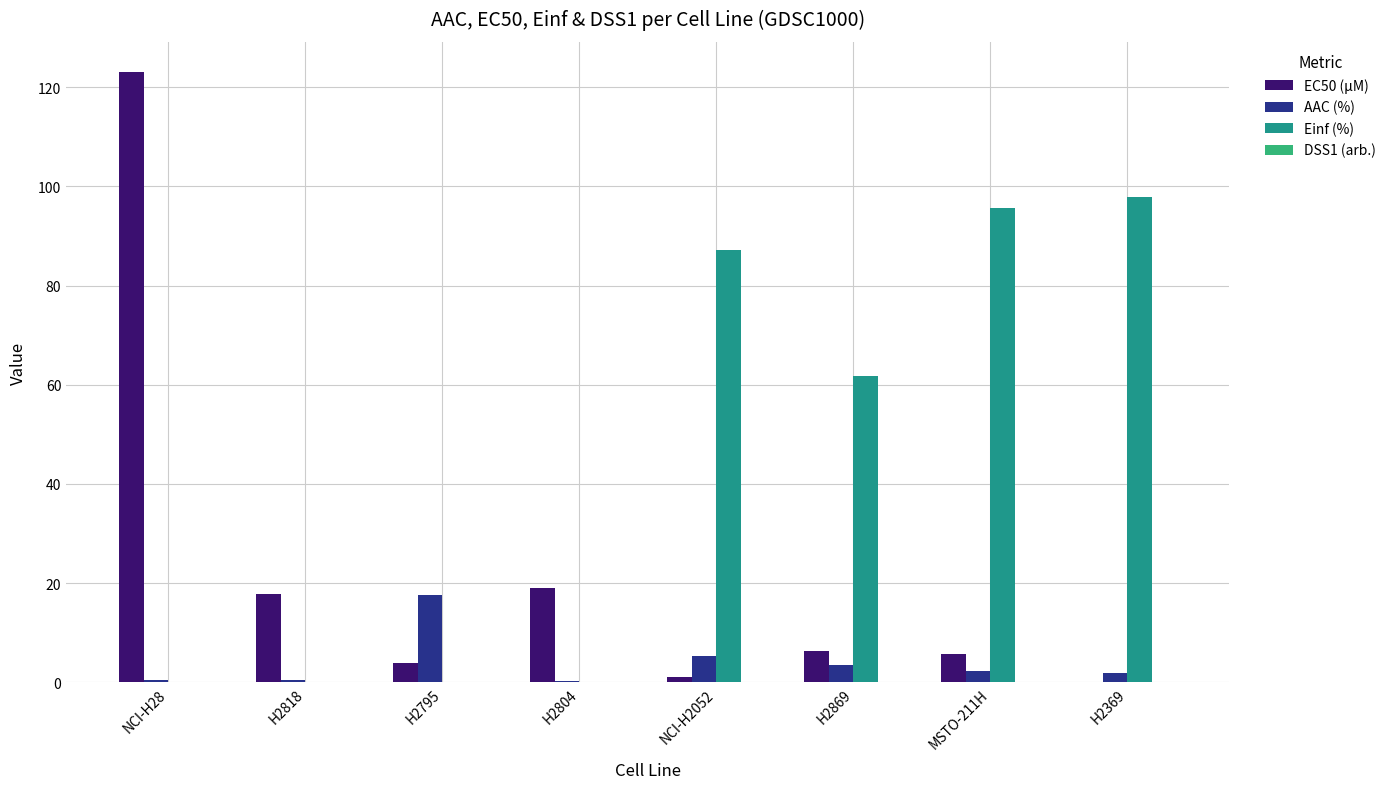

True or false: Einf (%) has a value of 97.9 at H2369.

True